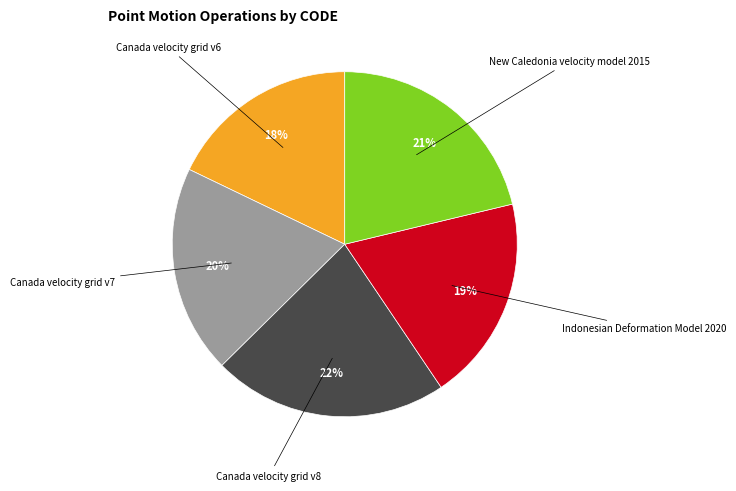

Which has a higher value, New Caledonia velocity model 2015 or Canada velocity grid v8?

Canada velocity grid v8